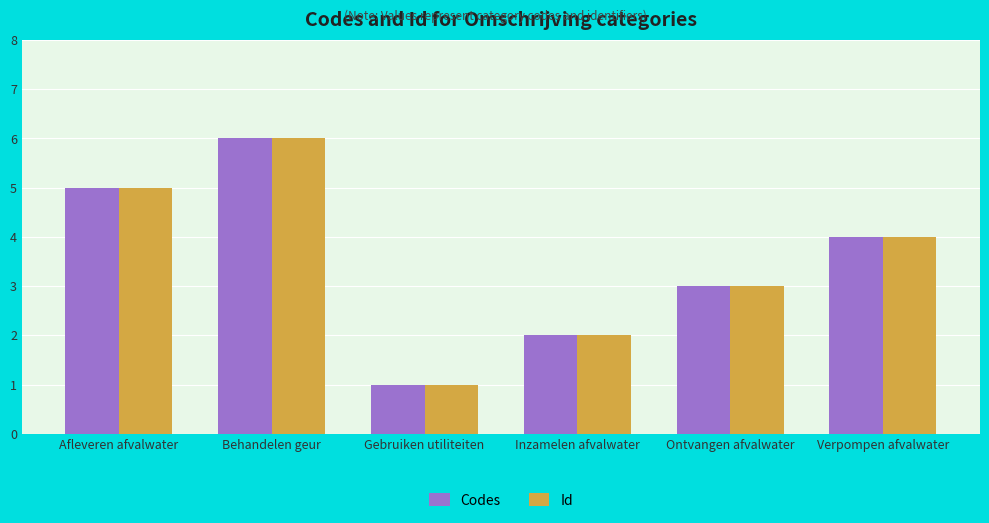

What is the sum of all Codes values?

21